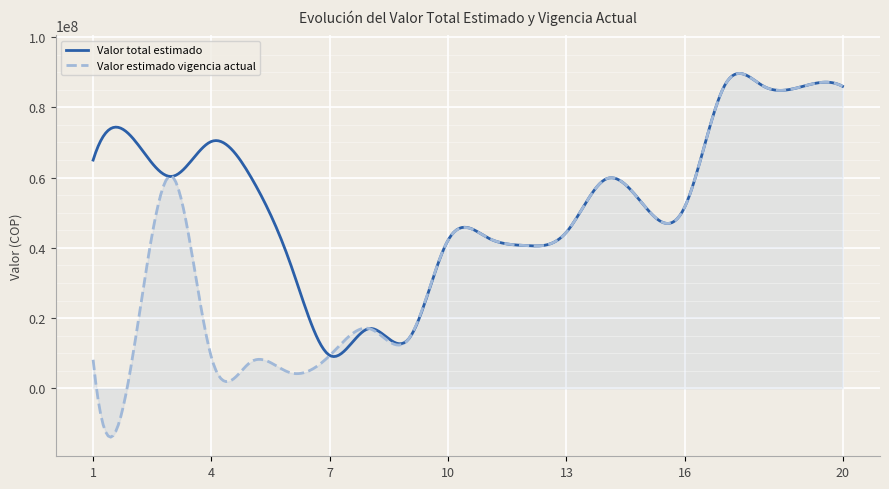

Which series has the largest total across all categories?

Valor total estimado